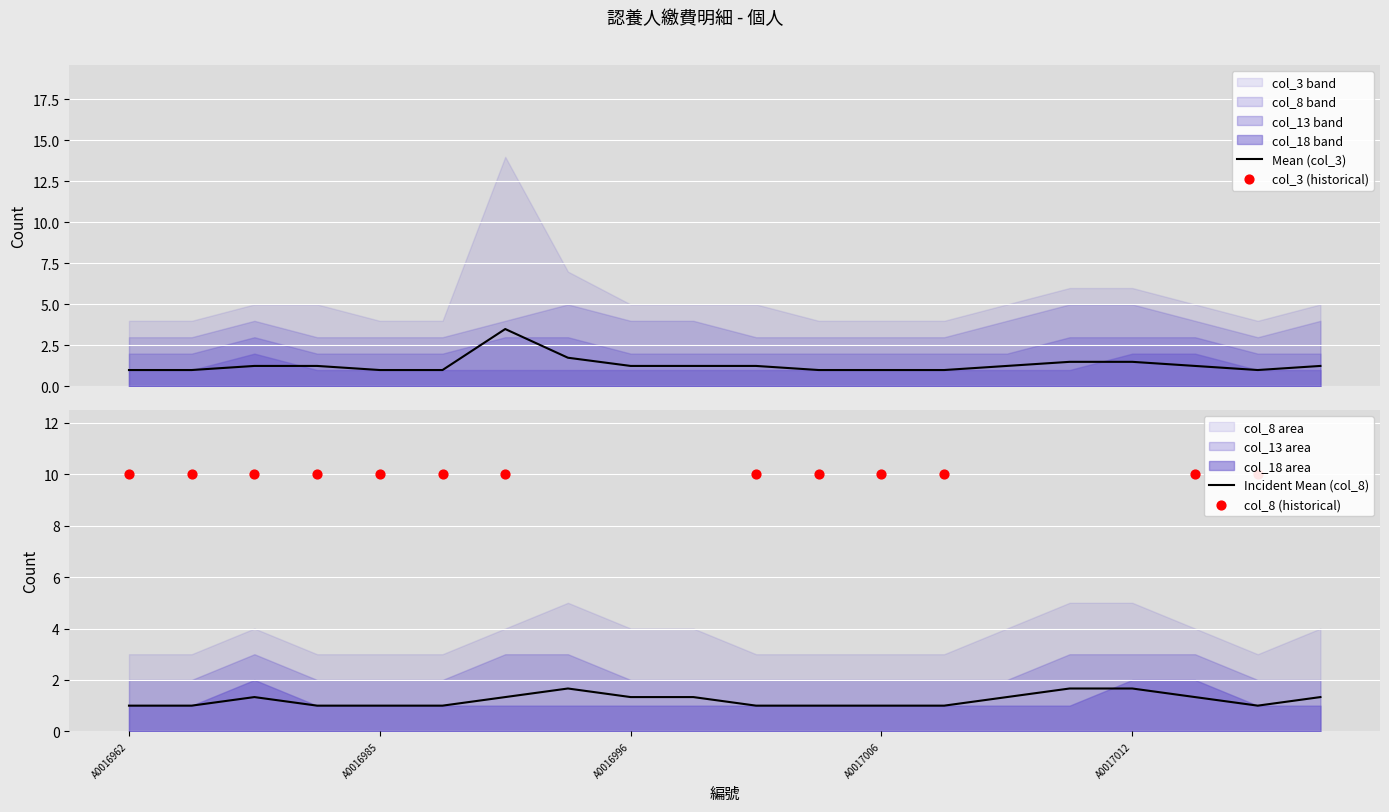

Which series has the widest spread of Y values?

col_3 (historical)